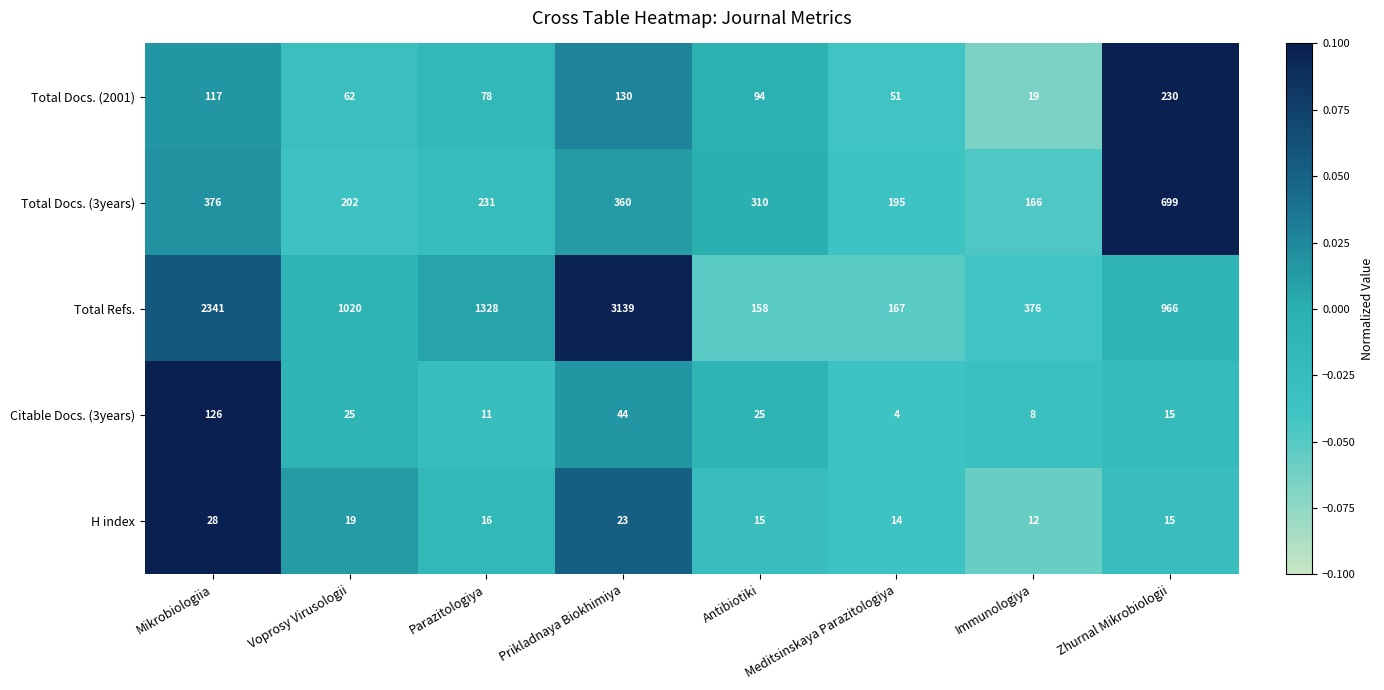

What is the difference between the highest and lowest values at Mikrobiologiia?

2313